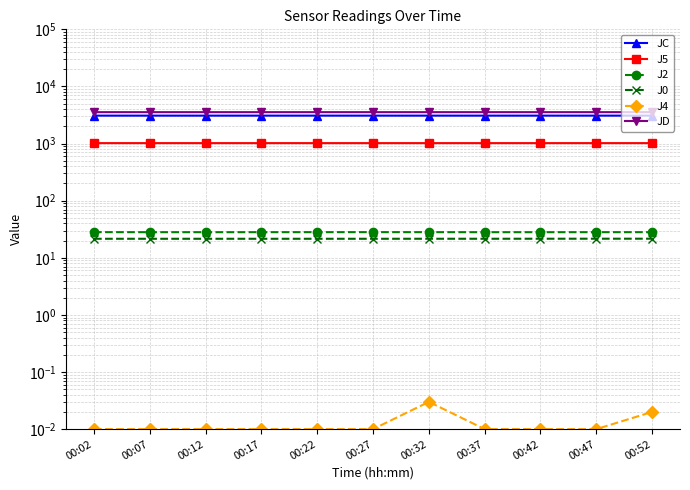

Rank the series by their maximum value, from lowest to highest.

J4, J0, J2, J5, JC, JD